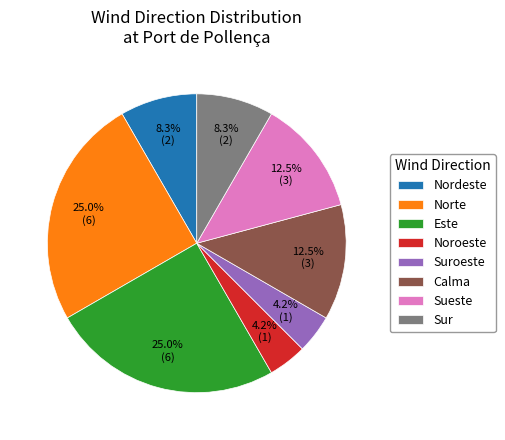

Combined, what portion of the pie is Sueste and Nordeste?

20.8%